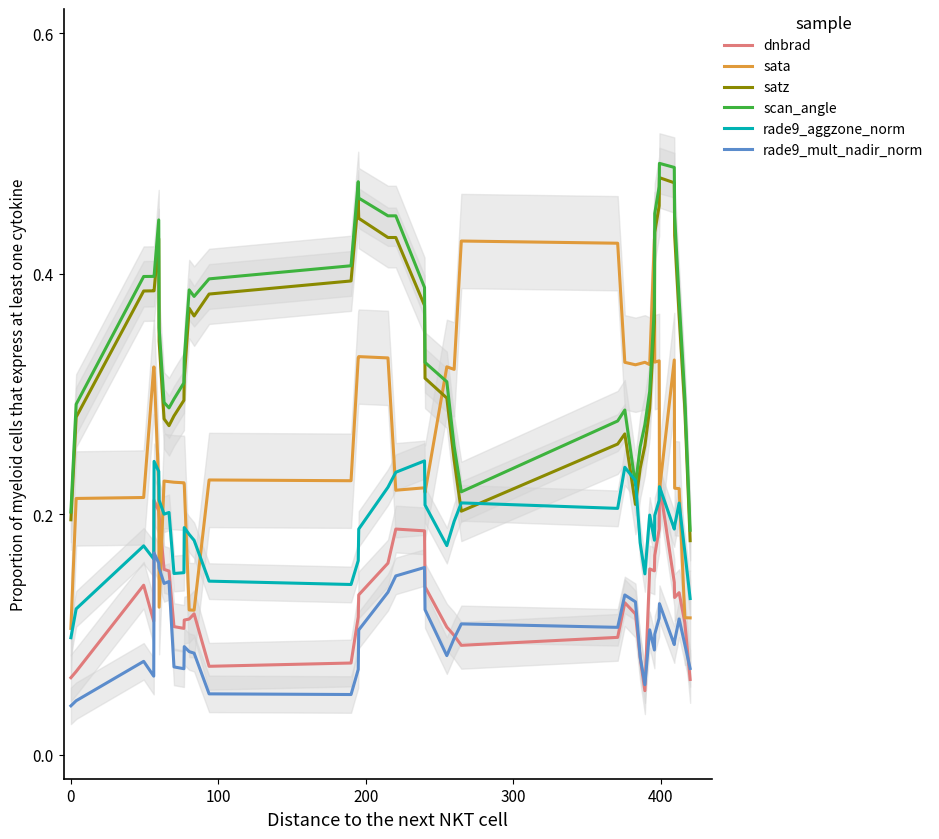

Which series ends up on top after the final intersection of sata and satz?

satz